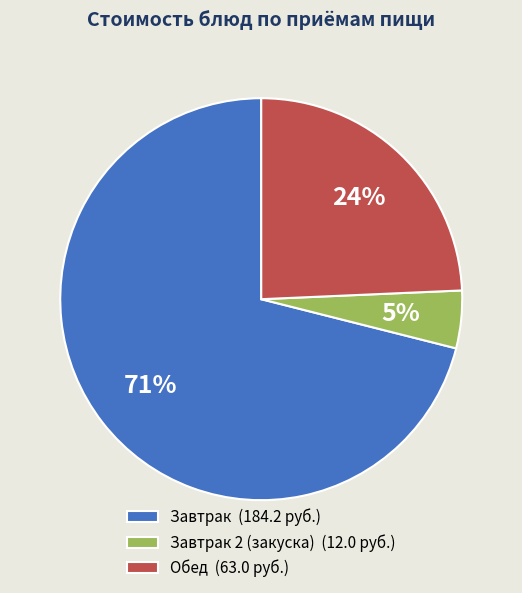

What is the ratio of the value at Обед (63.0 руб.) to the value at Завтрак (184.2 руб.)?

0.3